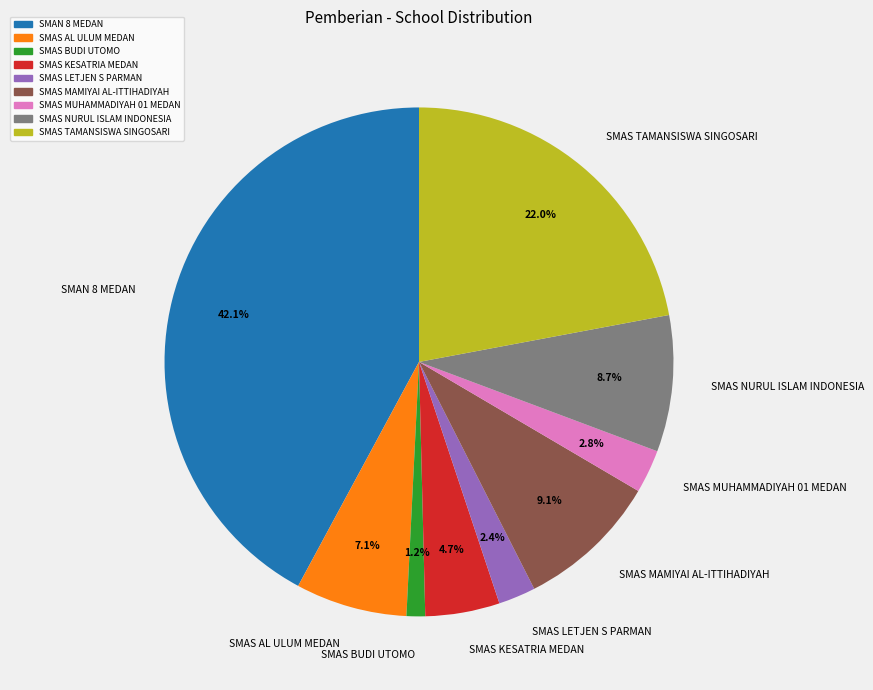

Count the number of slices in the pie.

9